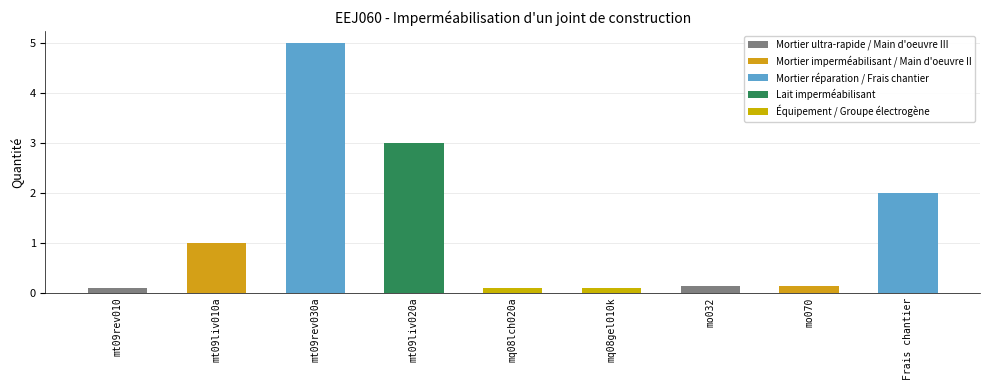

Which label corresponds to the largest value in the chart?

mt09rev030a